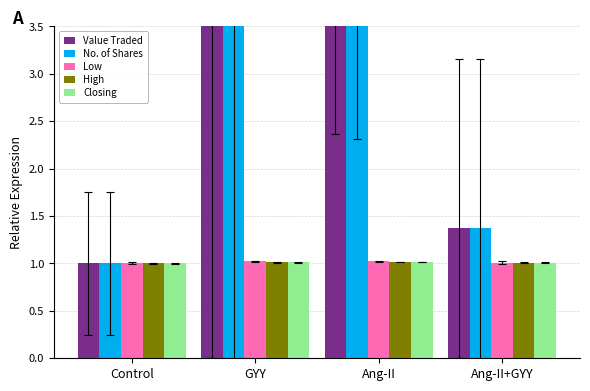

What is the sum of the Closing values at Ang-II and Ang-II+GYY?

2.0